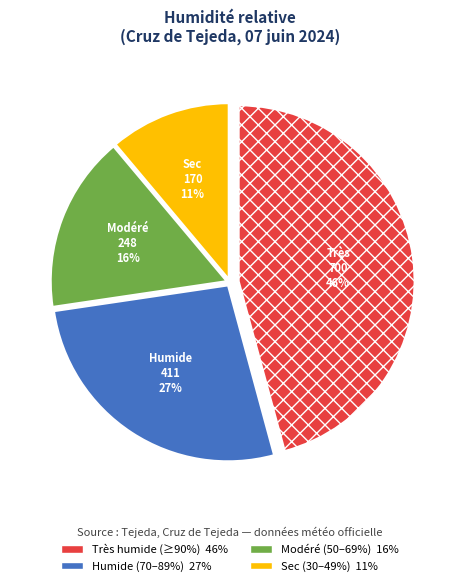

To the nearest percent, what is the difference between the largest and smallest slice percentages?

35%